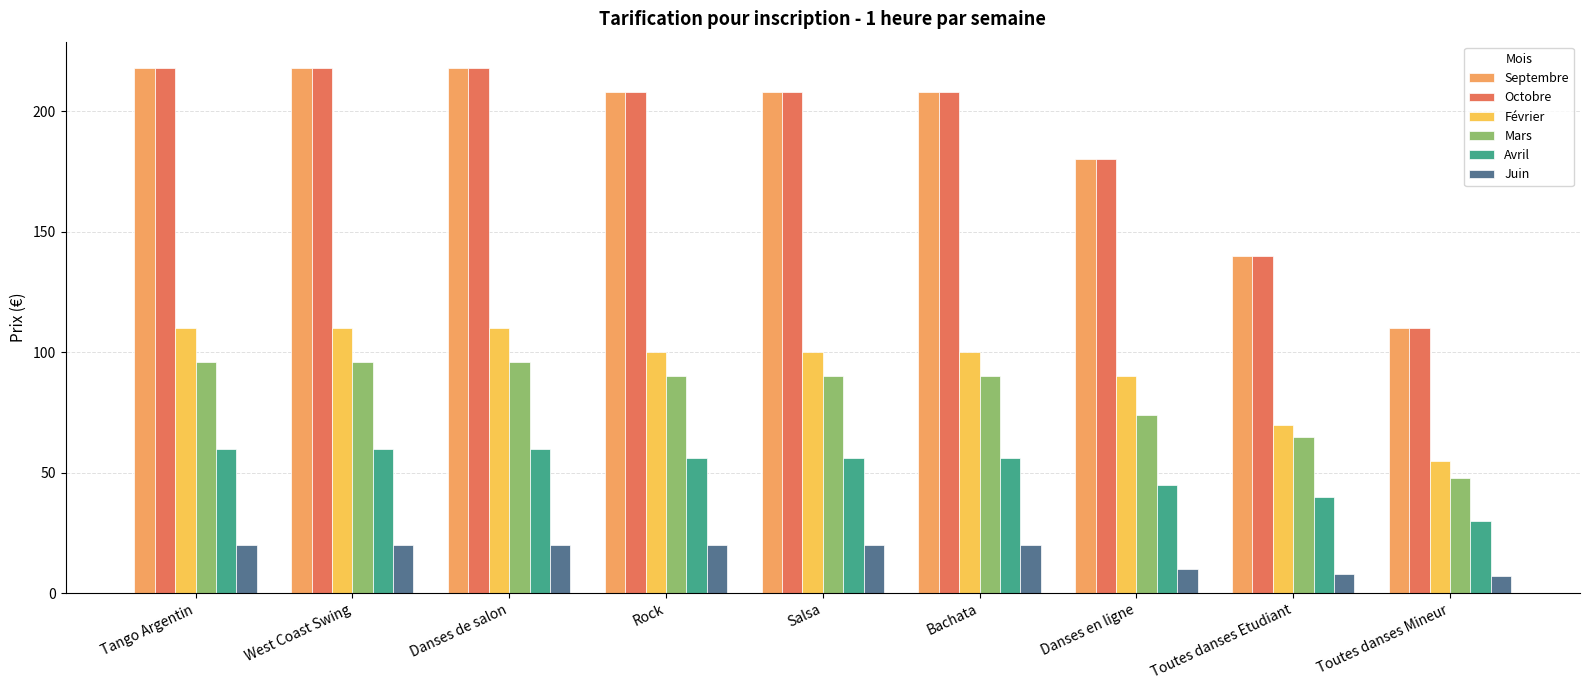

What are all the series names shown in the legend?

Septembre, Octobre, Février, Mars, Avril, Juin